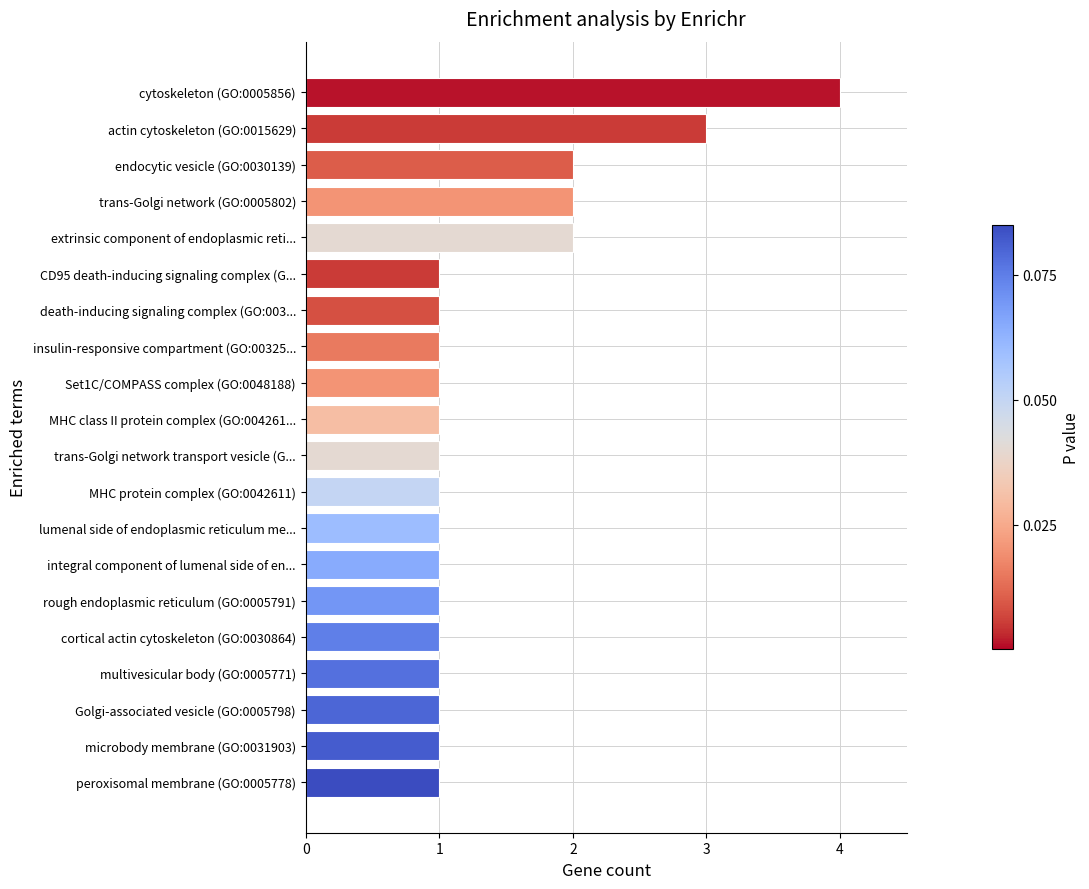

How many distinct data groups are displayed?

1